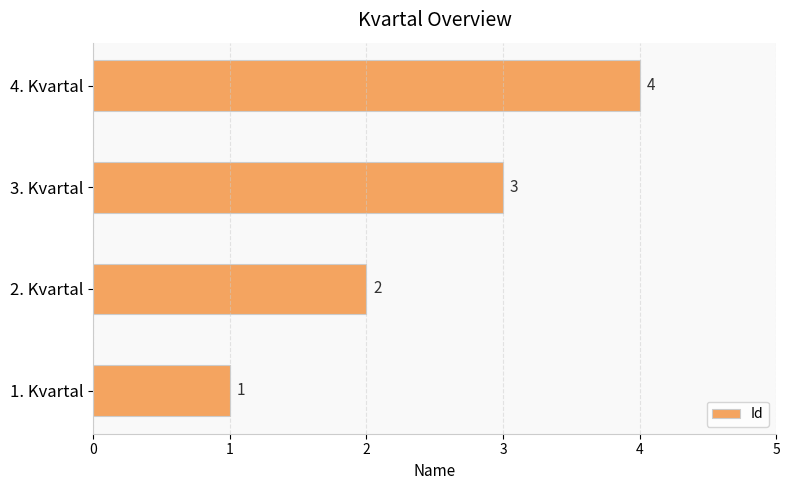

Which category has the highest value across all series?

4. Kvartal